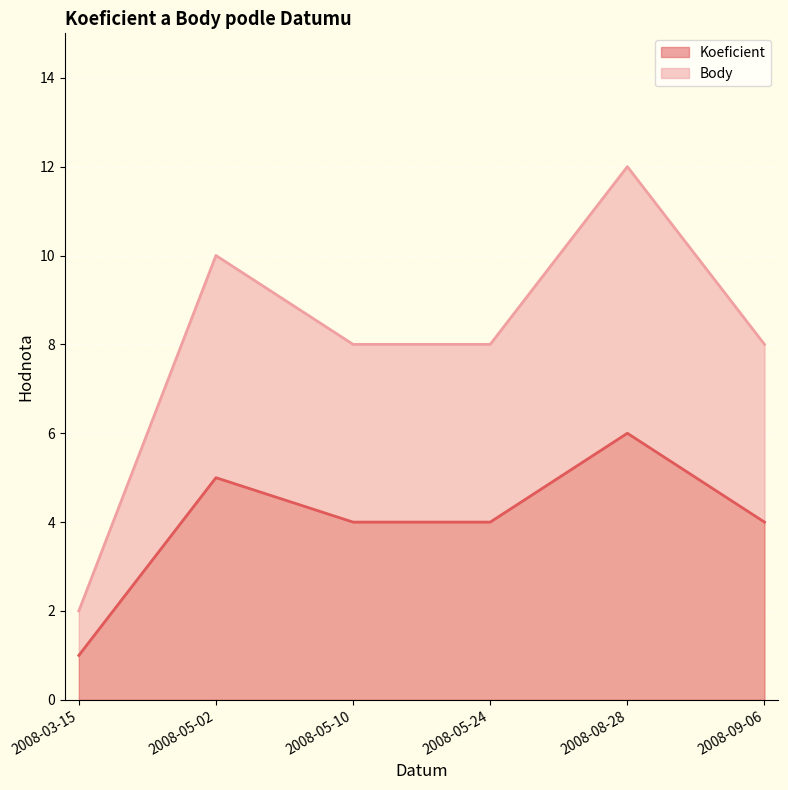

Reading left to right, list all the values displayed in this chart.

Koeficient: 2008-03-15=1	2008-05-02=5	2008-05-10=4	2008-05-24=4	2008-08-28=6	2008-09-06=4
Body: 2008-03-15=2	2008-05-02=10	2008-05-10=8	2008-05-24=8	2008-08-28=12	2008-09-06=8